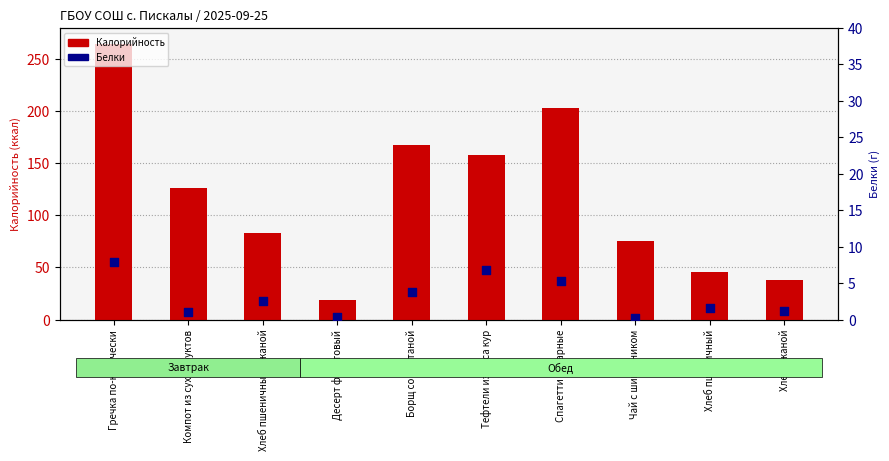

What is the total value across all series at Гречка по-купечески?

272.1